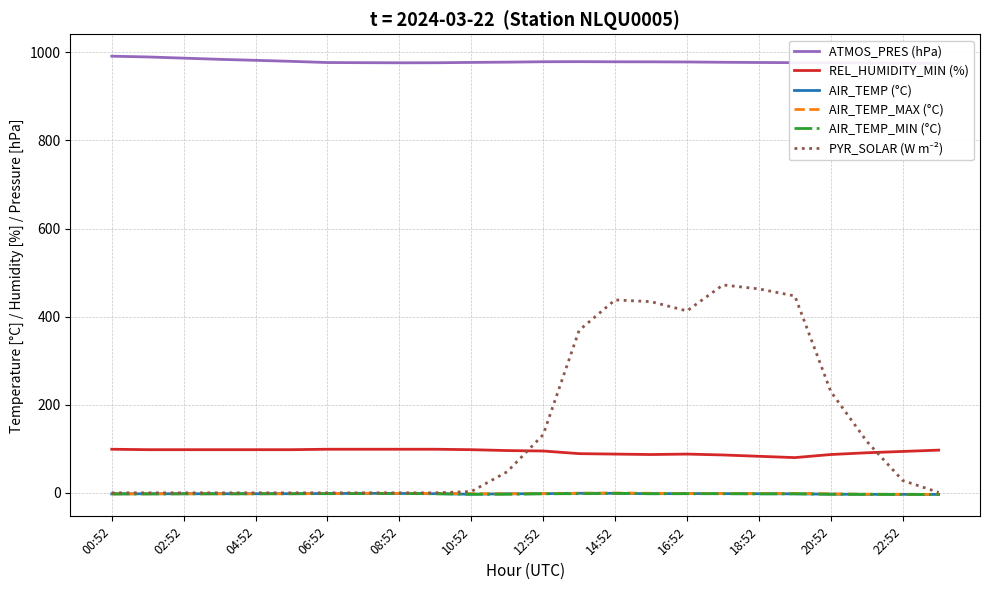

How many interior local peaks does the REL_HUMIDITY_MIN (%) series have?

1